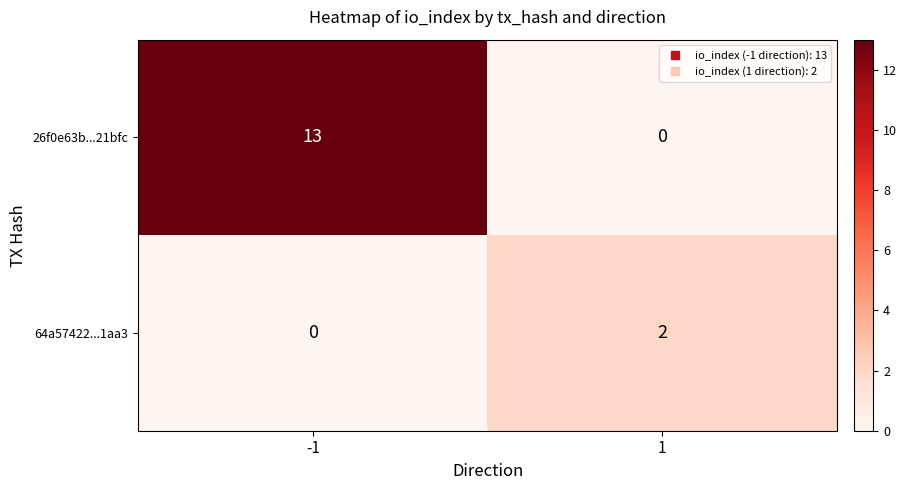

Reading left to right, transcribe all the data shown in this chart.

26f0e63b...21bfc: 13	0
64a57422...1aa3: 0	2